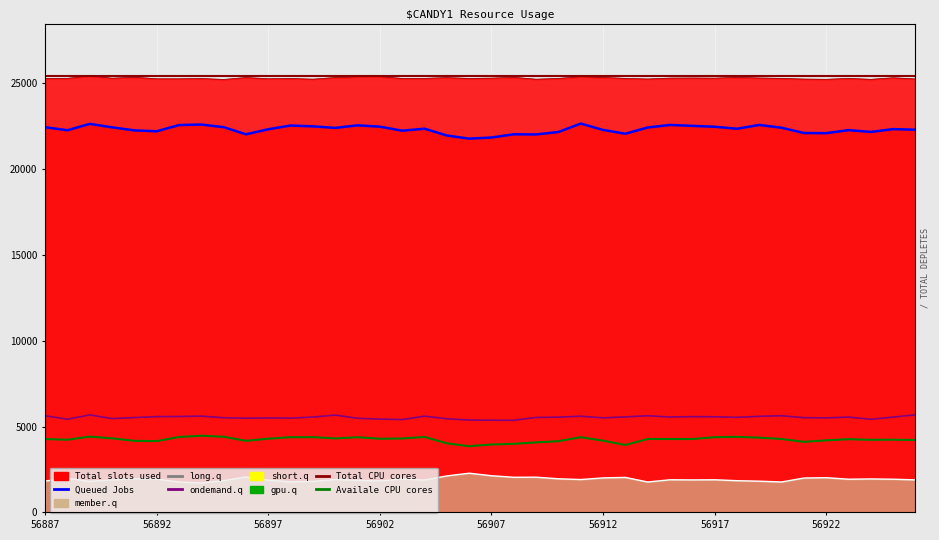

Is it true that total_counts equals 15750 at 56920?

False